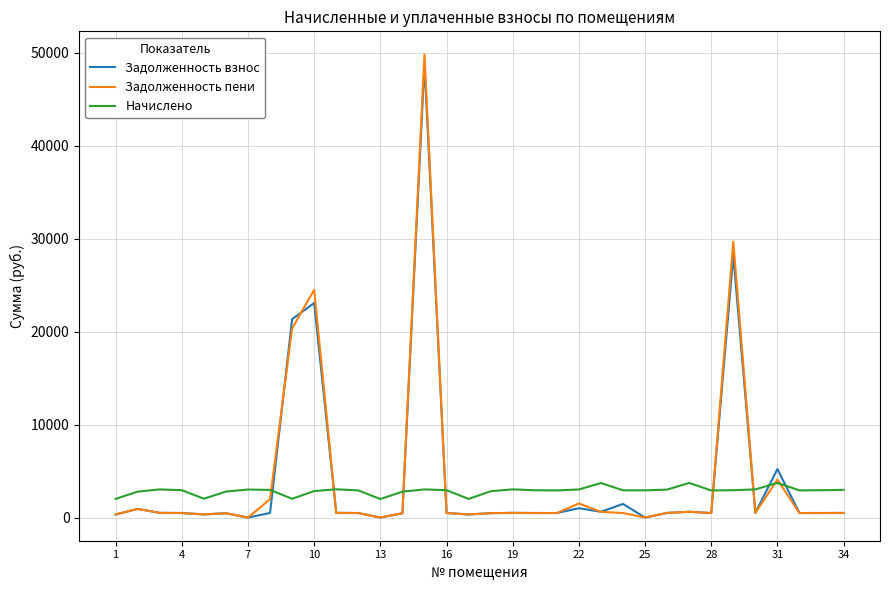

Which series has the widest spread of values?

Задолженность пени